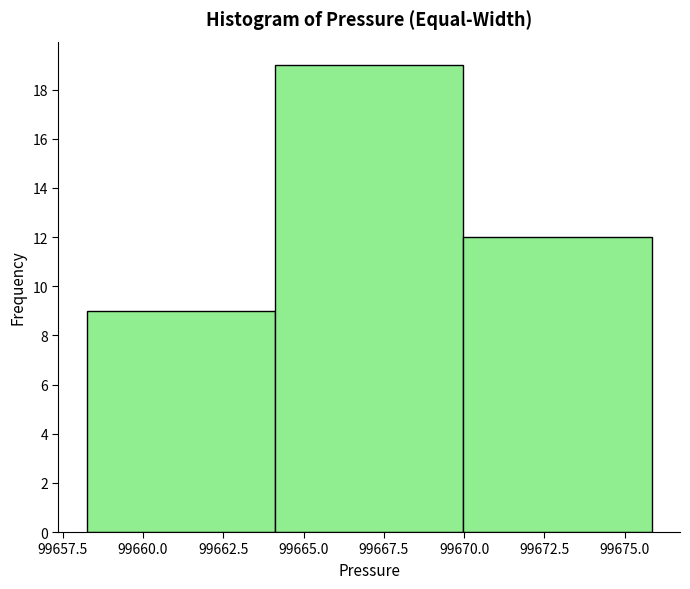

Reading left to right, list every bar in this chart as the range it spans on the x-axis followed by its height. Neither the bar edges nor the heights are printed on the chart, so give them approximately, as read against the axes.

99658.5 to 99664.0: 9
99664.0 to 99670.0: 19
99670.0 to 99676.0: 12